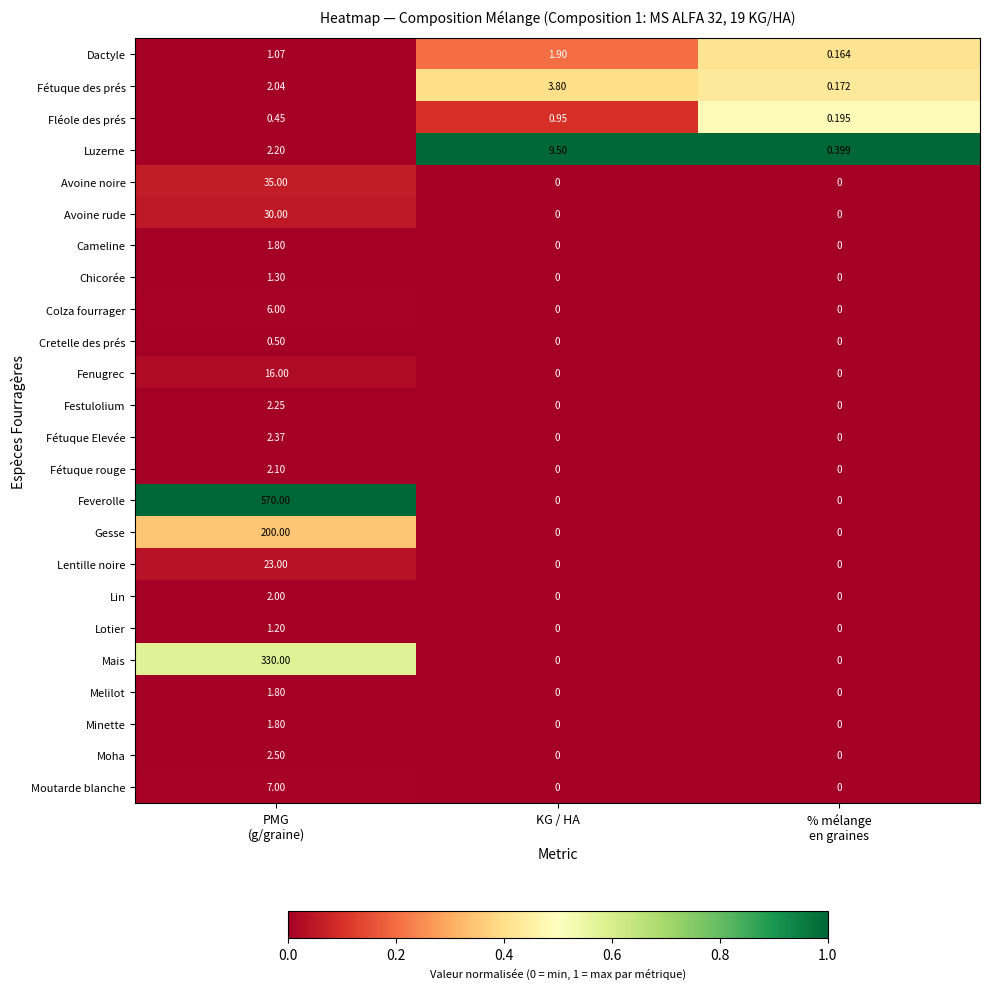

Which series has the largest total across all categories?

Feverolle